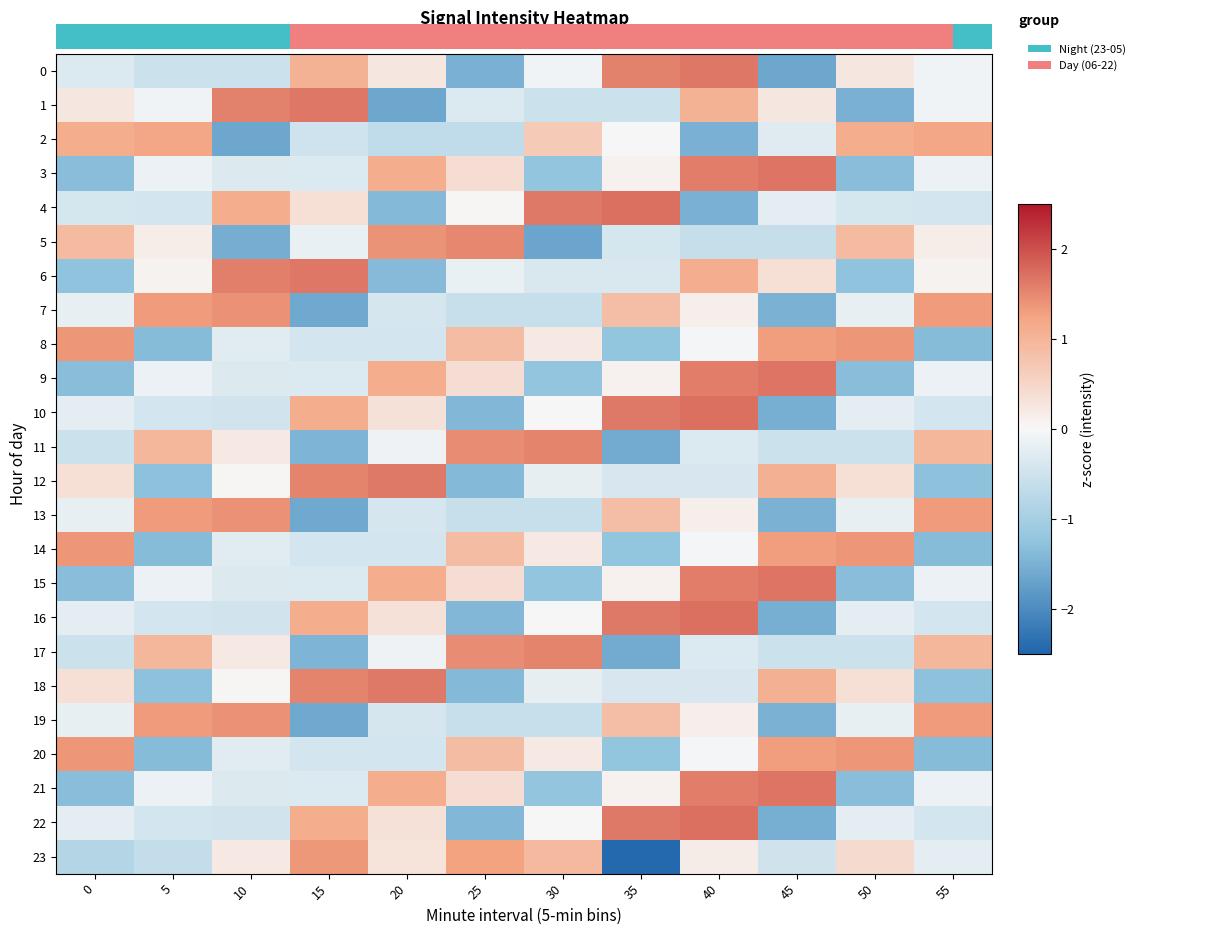

Where is 3 nearest to the value 0?

35